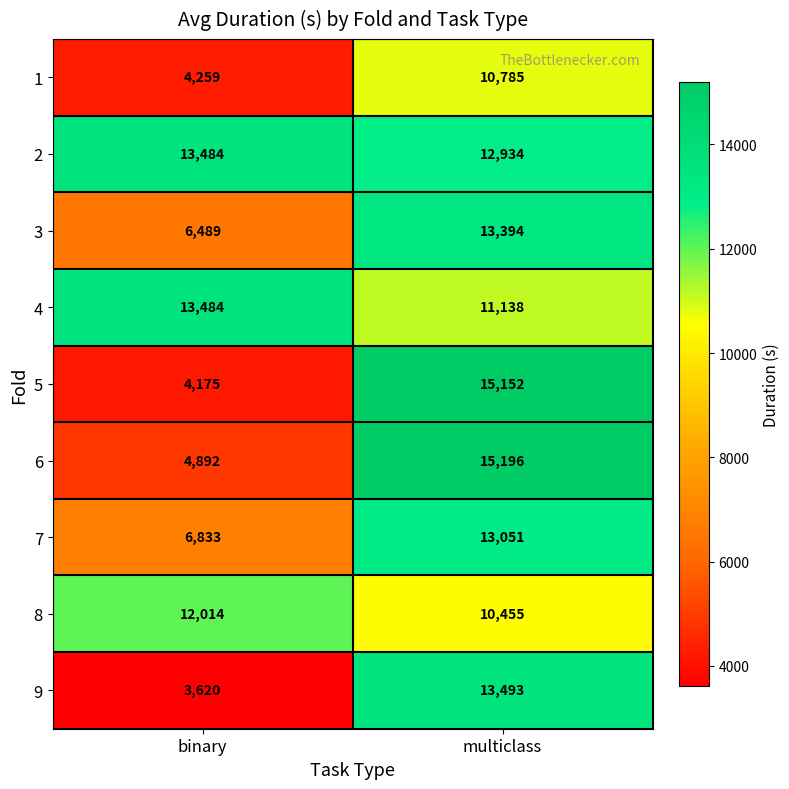

Reading right to left, list all the values displayed in this chart.

1: 10785	4259
2: 12934	13484
3: 13394	6489
4: 11138	13484
5: 15152	4175
6: 15196	4892
7: 13051	6833
8: 10455	12014
9: 13493	3620